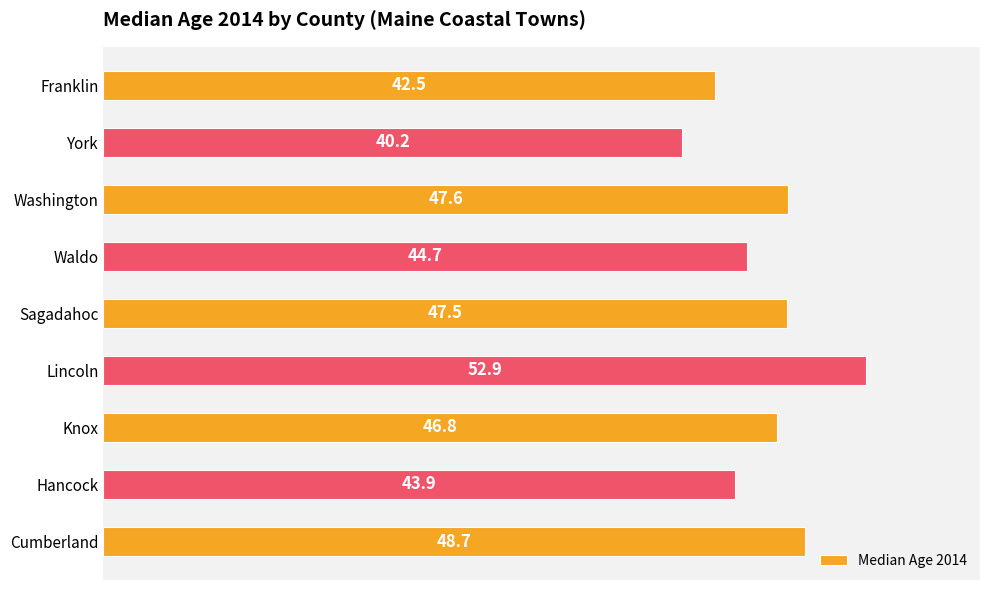

Rank the categories by value from lowest to highest.

York, Franklin, Hancock, Waldo, Knox, Sagadahoc, Washington, Cumberland, Lincoln